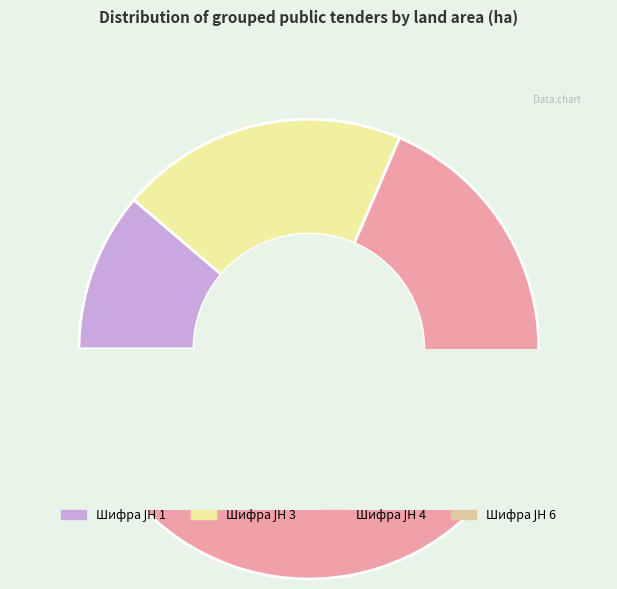

To the nearest percent, what is the combined percentage of 2 and 3?

20%